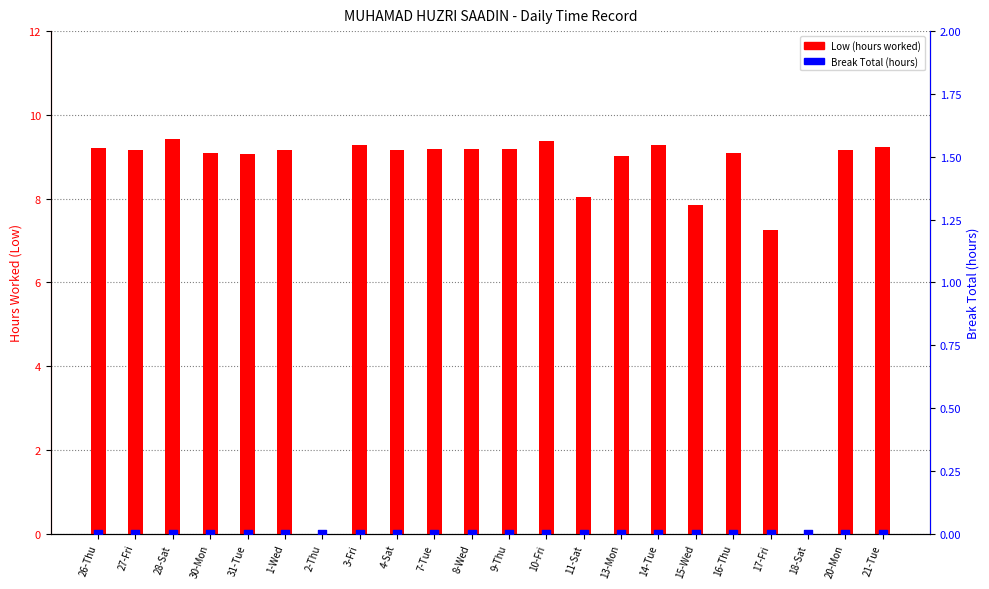

Which series has the largest total across all categories?

Low (hours worked)